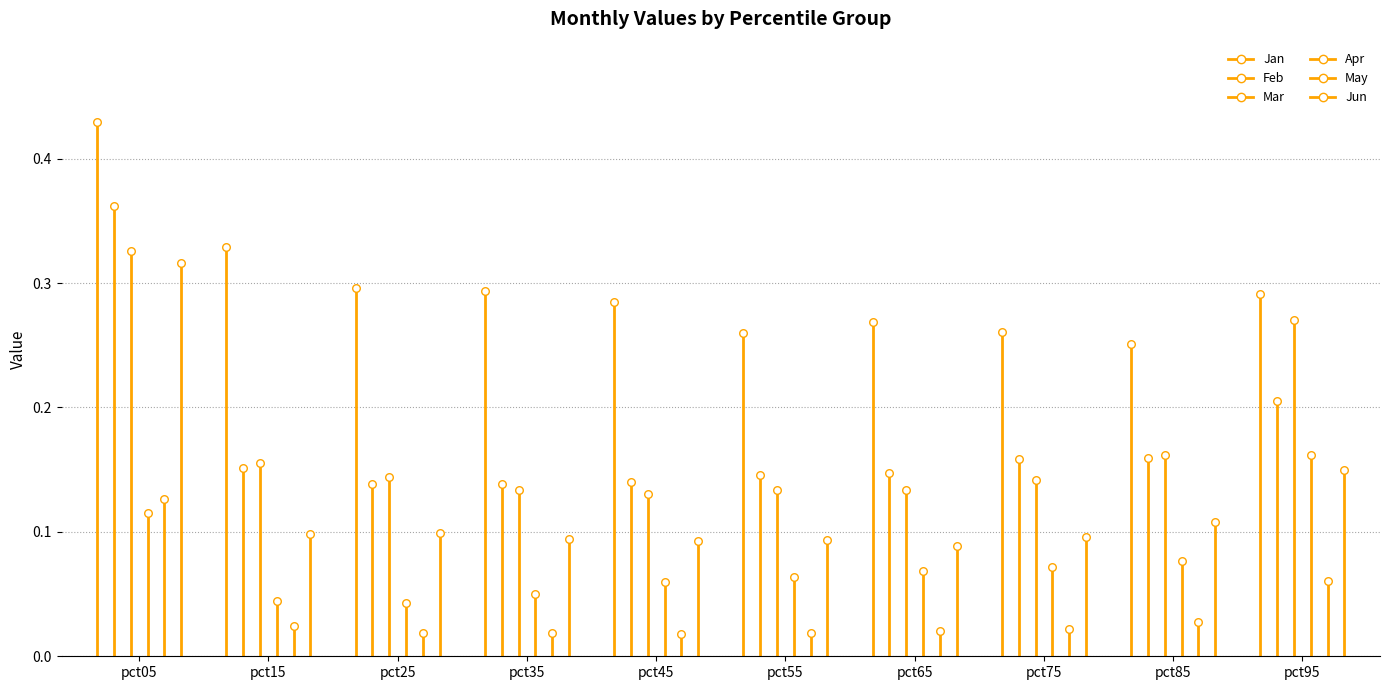

Which series has the largest Y range (max minus min)?

Jun